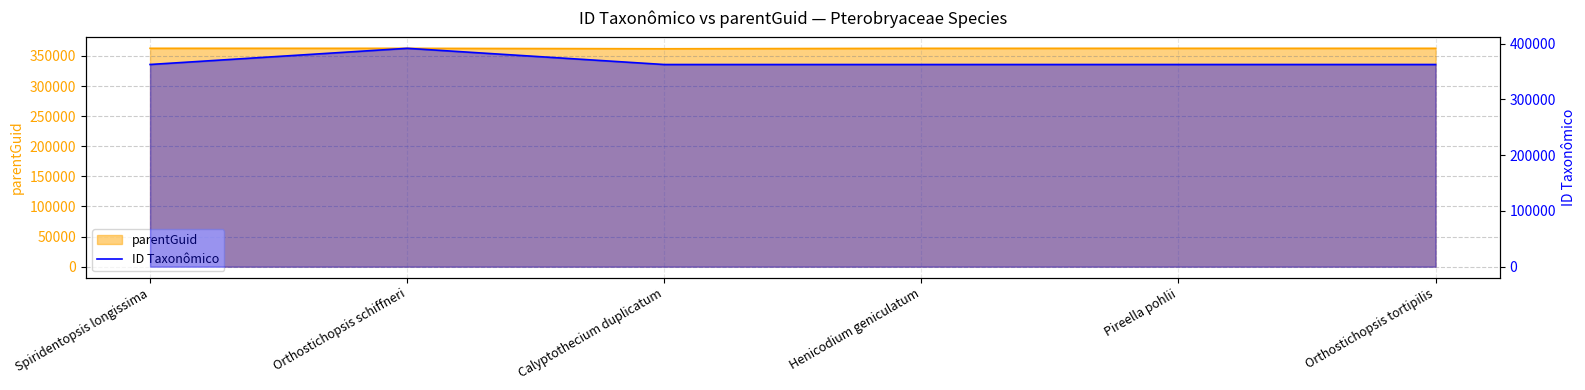

What is the average value?

367410